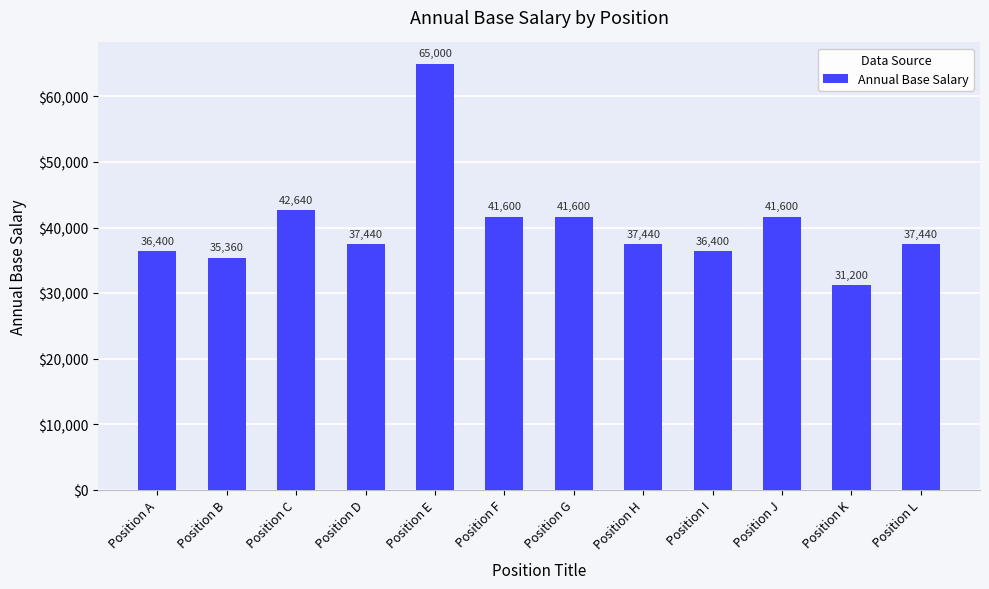

Are the bars horizontal?

No